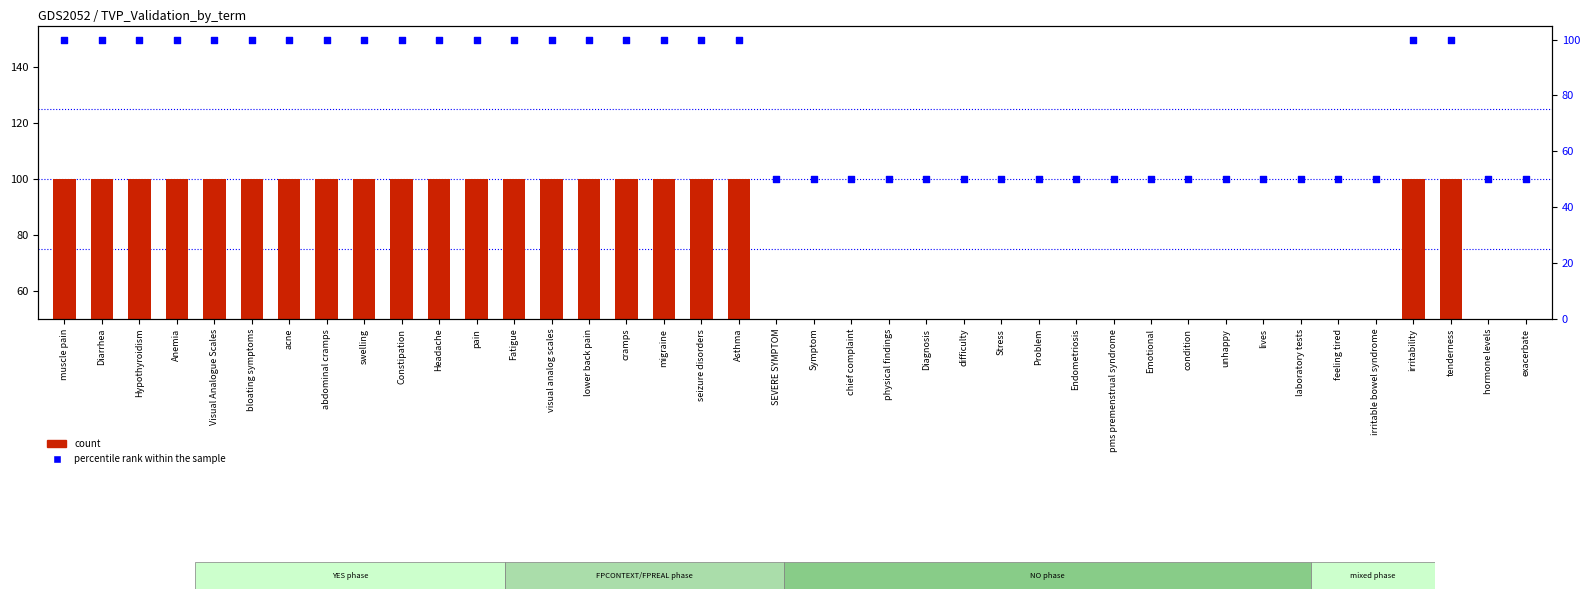

Which series has the widest spread of Y values?

count